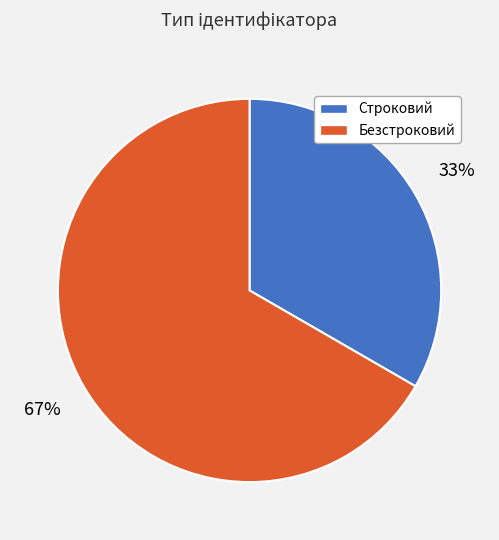

To the nearest percent, what portion does Безстроковий represent?

67%